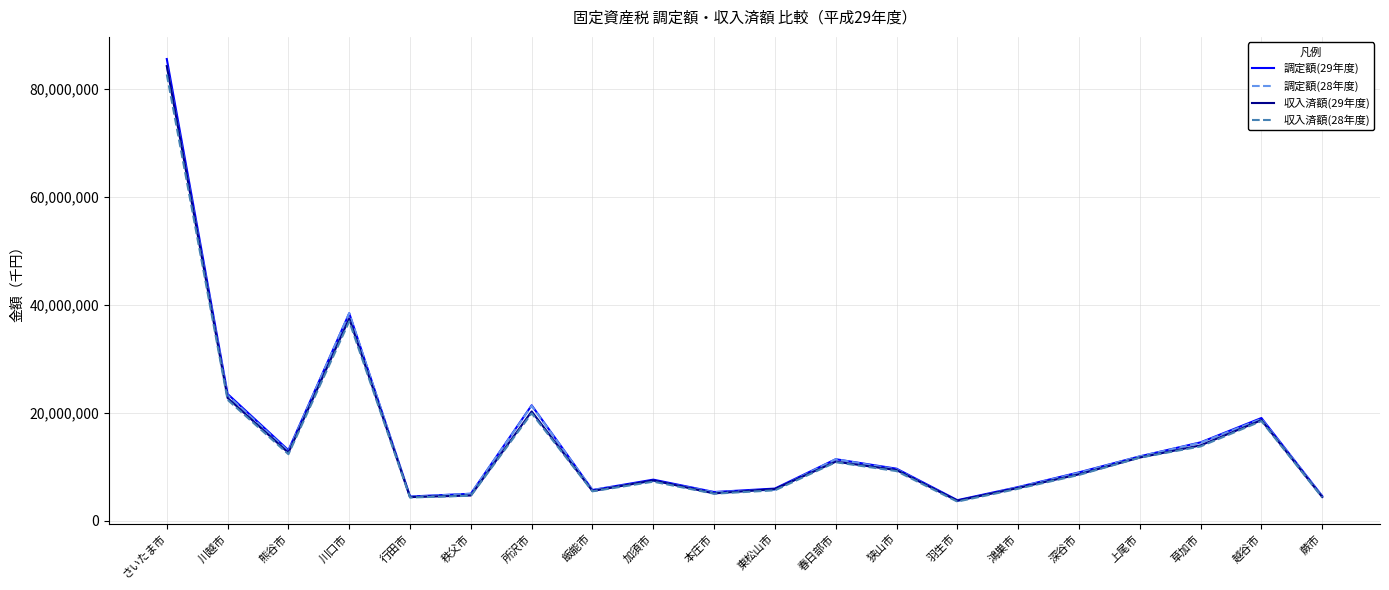

Is it true that 調定額(29年度) equals 85595829 at さいたま市?

True